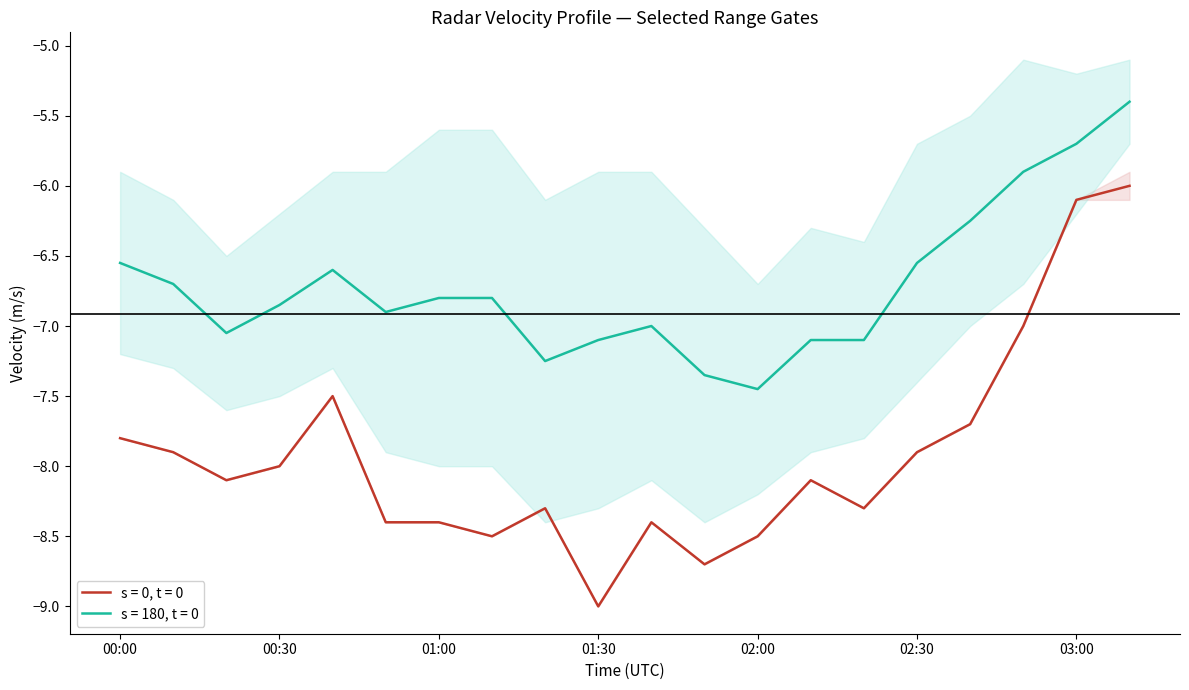

Which category has the lowest value across all series?

01:30